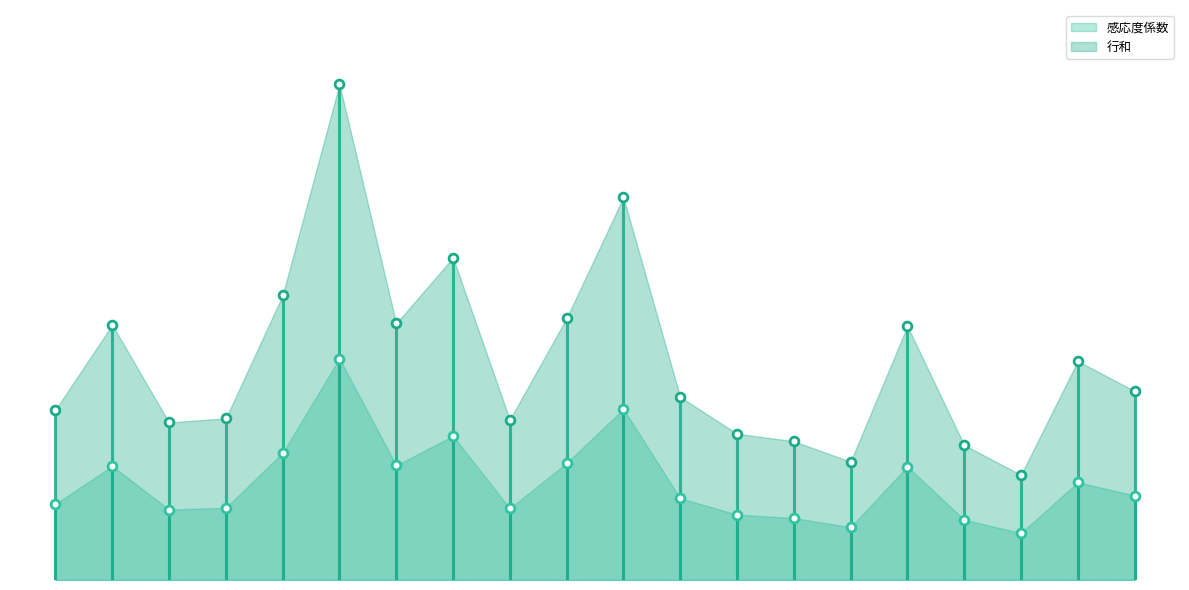

Which series contains the highest Y value?

行和